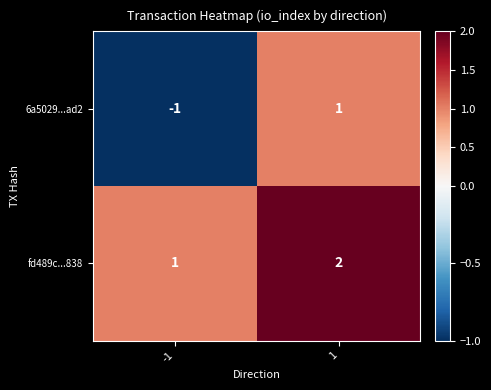

List the series in order of their overall mean, highest first.

fd489c...838, 6a5029...ad2